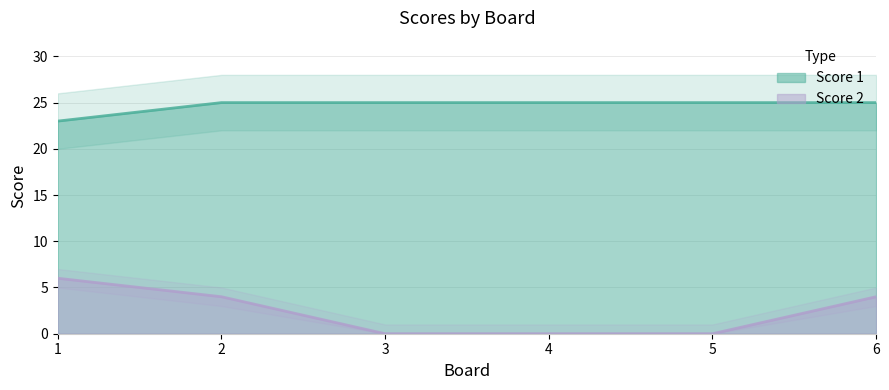

Read the Score 2 value at 6.

4